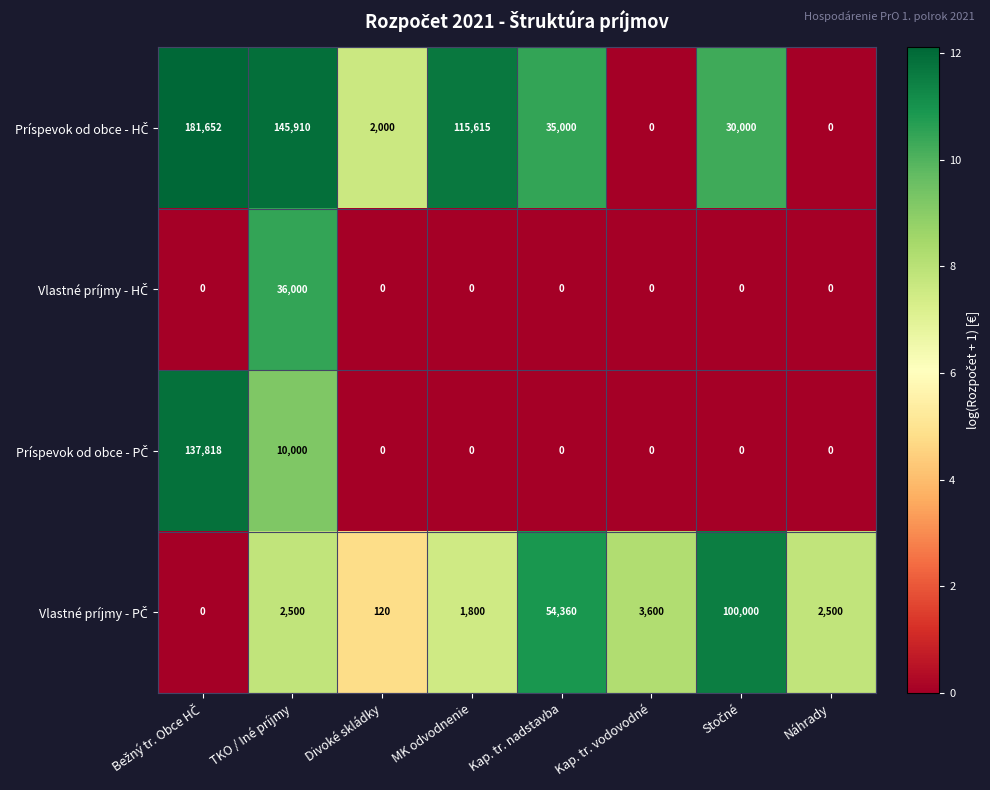

What is the difference between the highest and lowest values at Divoké skládky?

2000